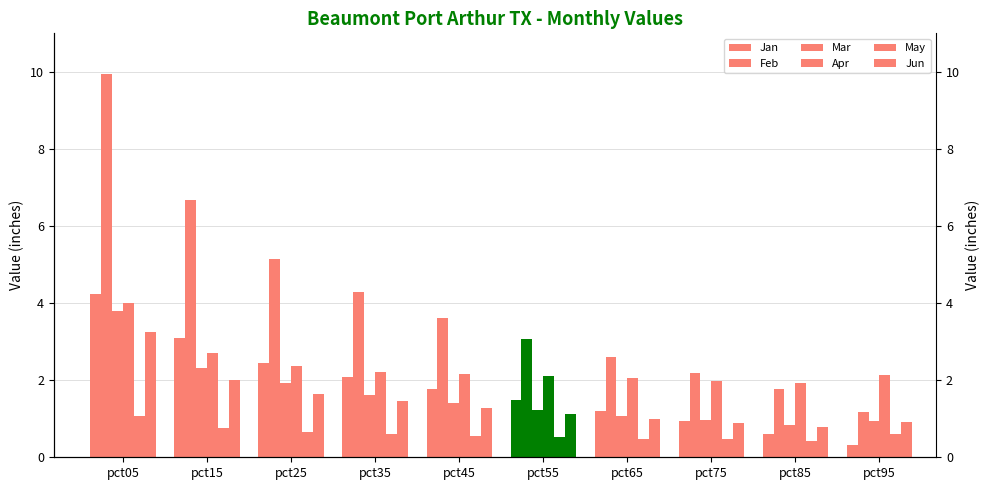

What is the average value of the Apr series?

2.4